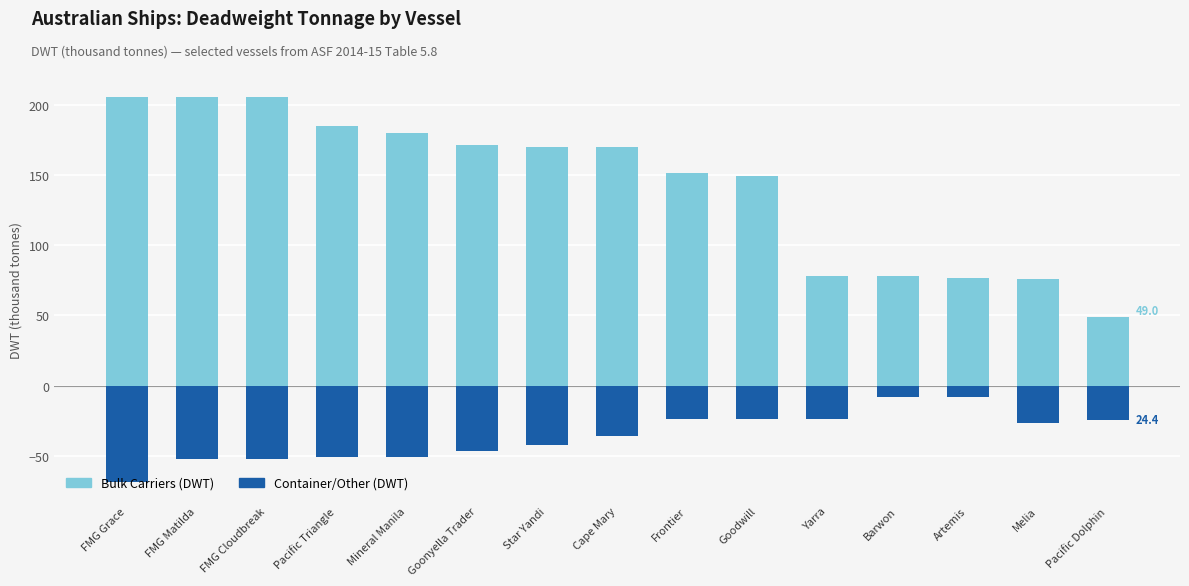

Which has a higher value, FMG Cloudbreak or Cape Mary?

FMG Cloudbreak